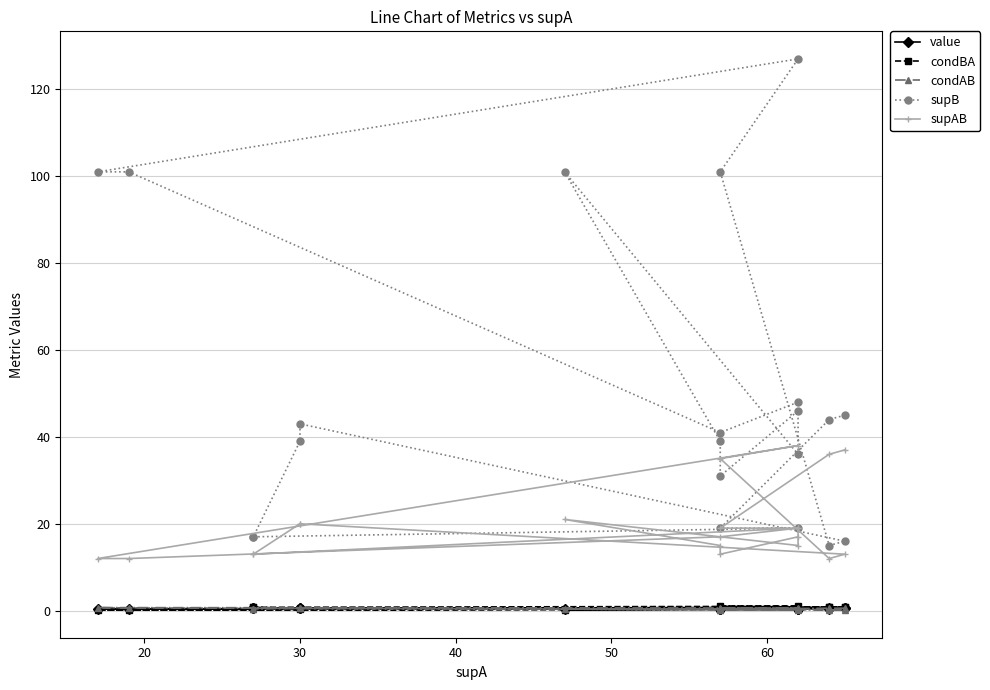

True or false: condBA has more than 1 interior local peaks.

True